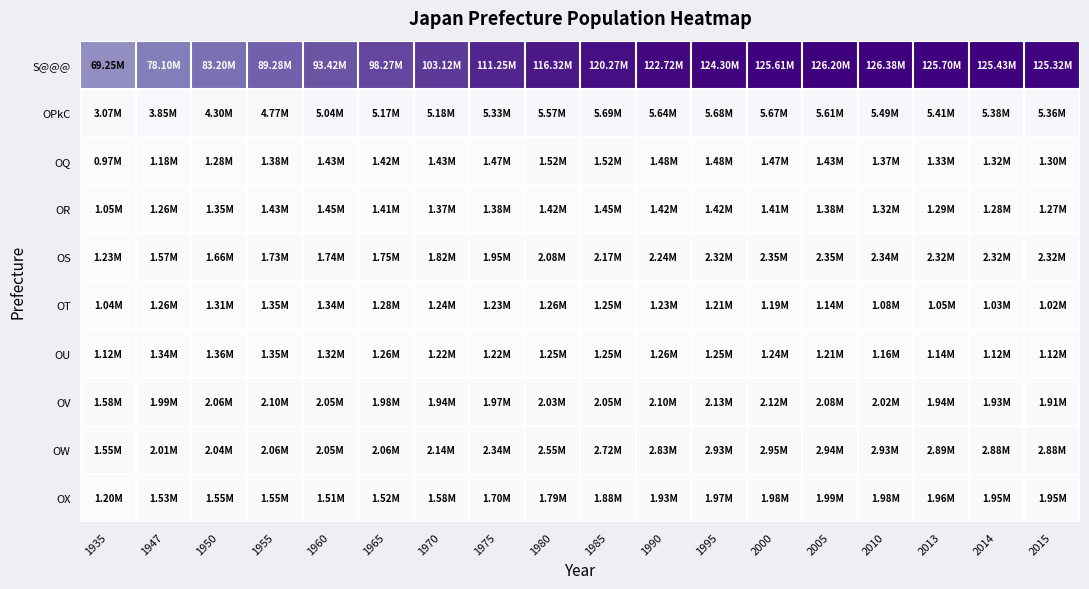

Which series has the widest spread of values?

S@@@